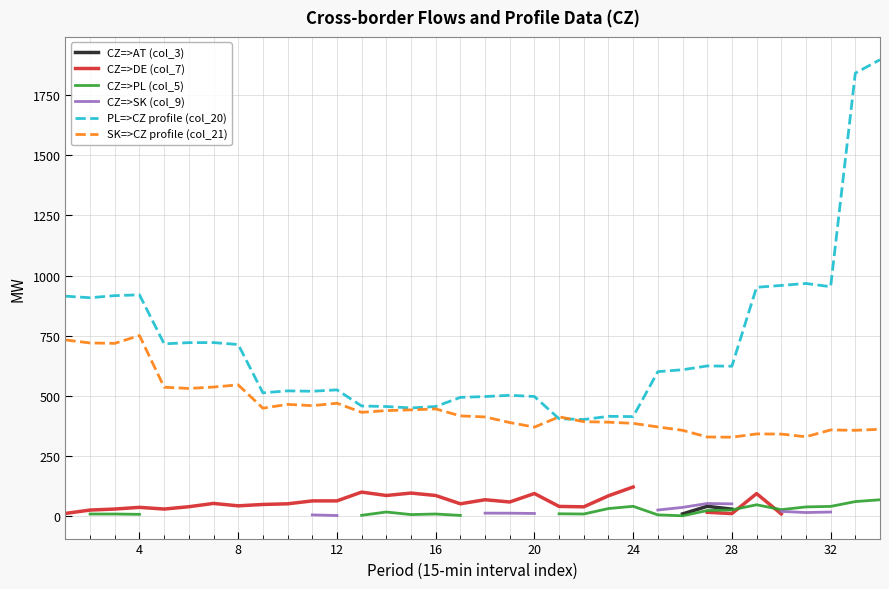

Does the chart have visible grid lines?

Yes